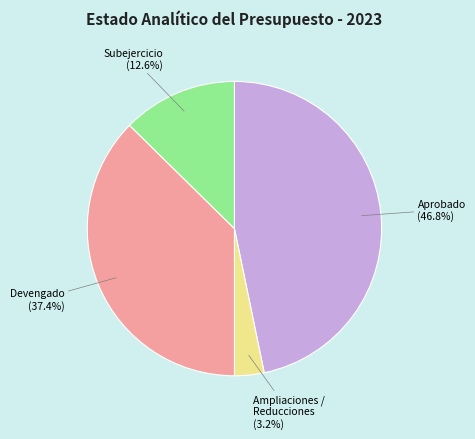

Which has a higher value, Subejercicio or Ampliaciones / Reducciones?

Subejercicio